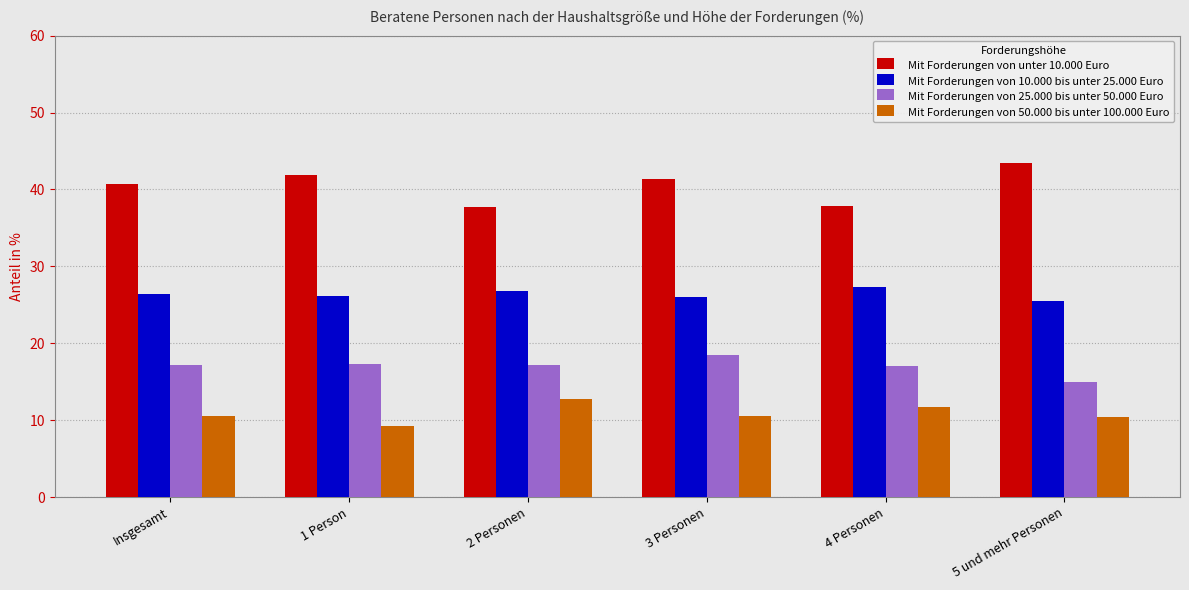

What is the label of the 5th bar from the right?

1 Person